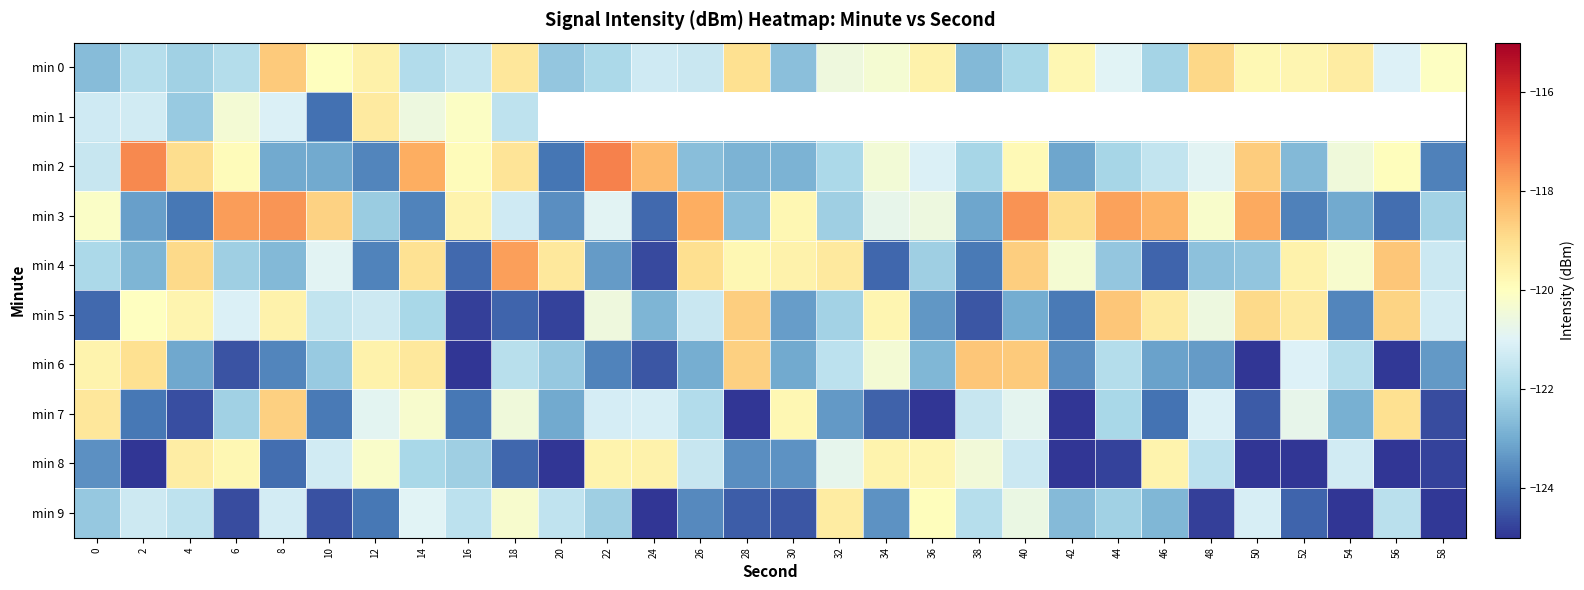

At which label does min 0 reach its minimum?

38